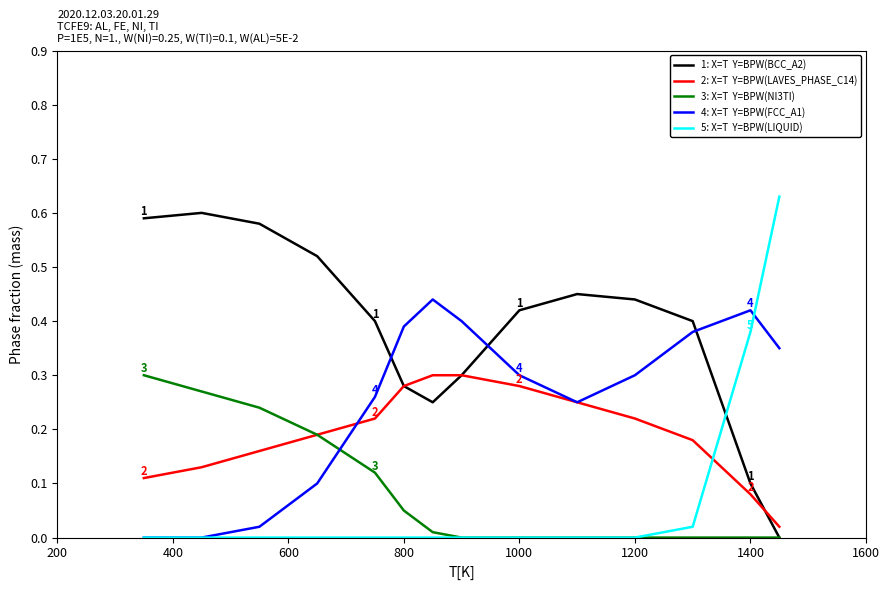

Does the chart have visible grid lines?

No